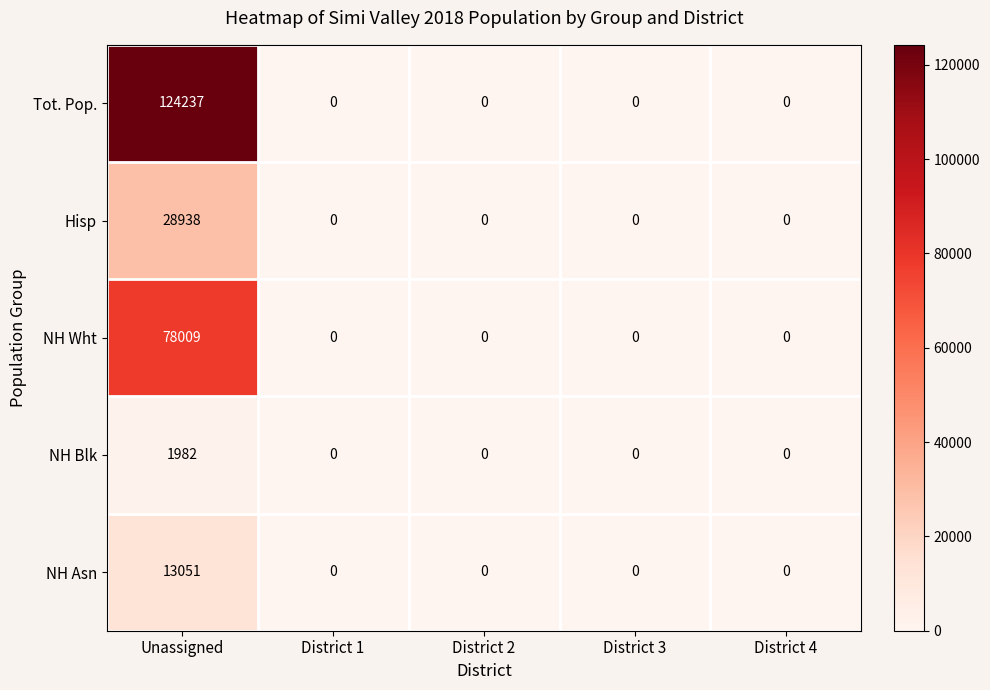

Which category has the highest value in the NH Asn series?

Unassigned